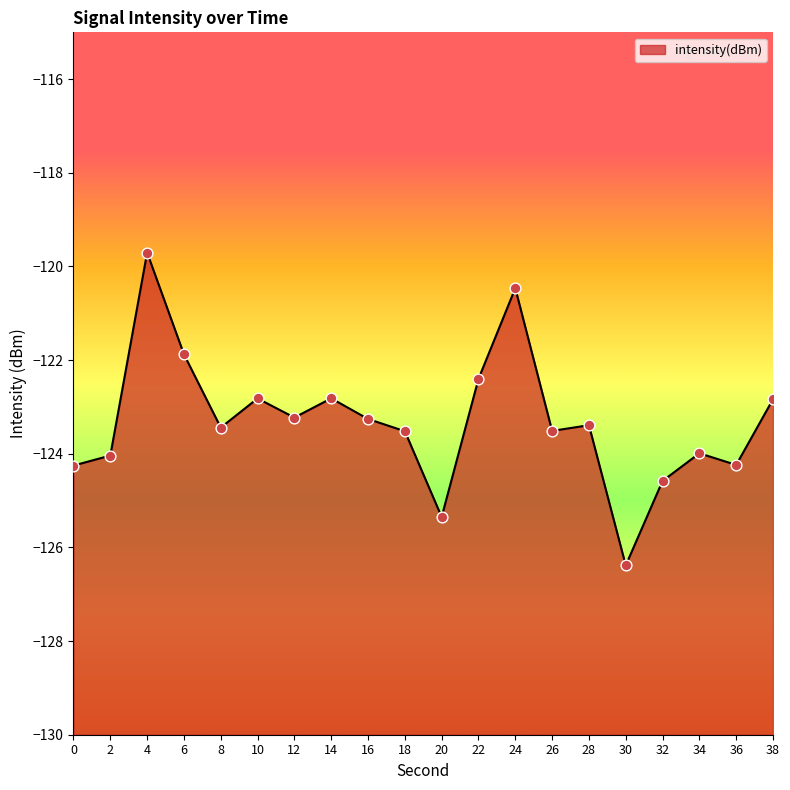

Between 18 and 22, which is larger?

22